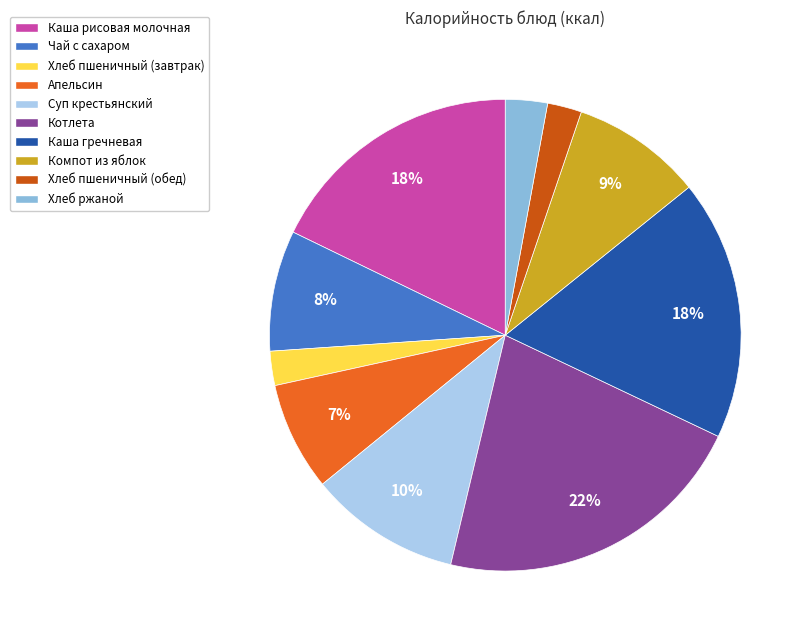

Between Чай с сахаром and Апельсин, which is larger?

Чай с сахаром